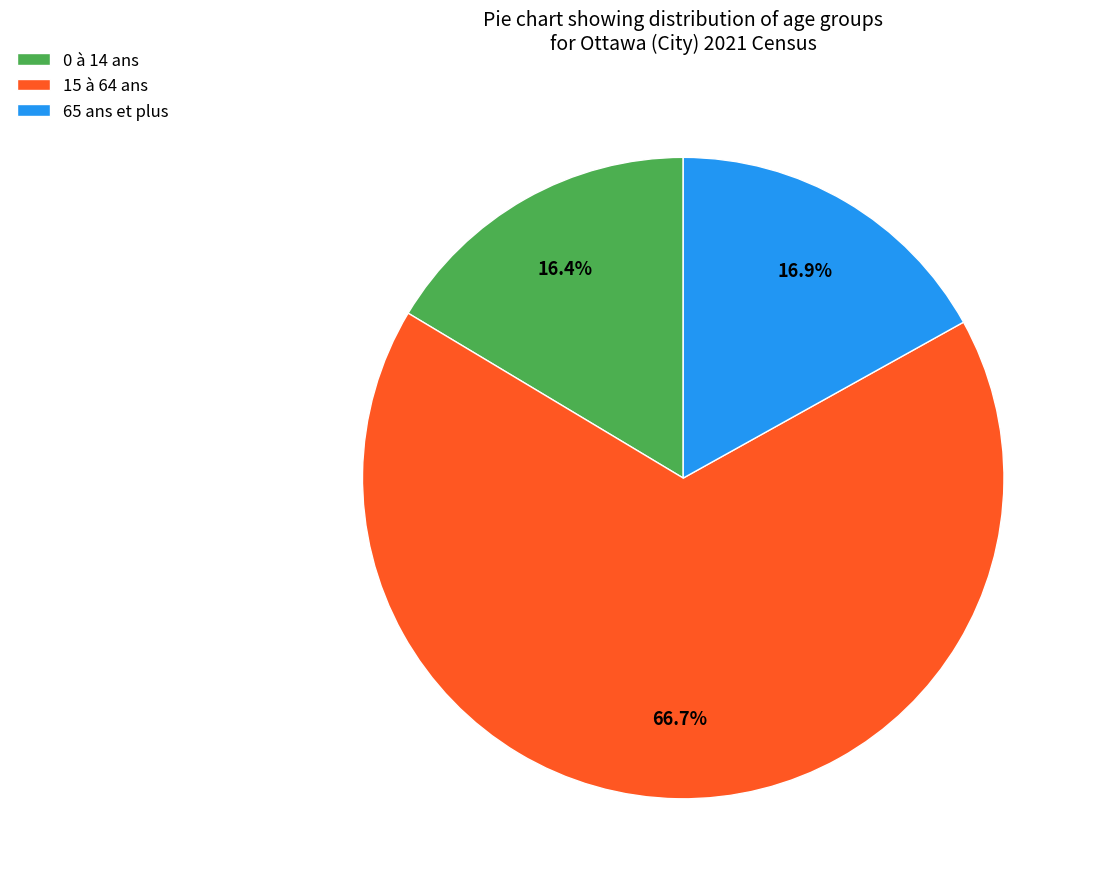

Approximately how many times larger is the value at 0 à 14 ans compared to 15 à 64 ans?

0.2